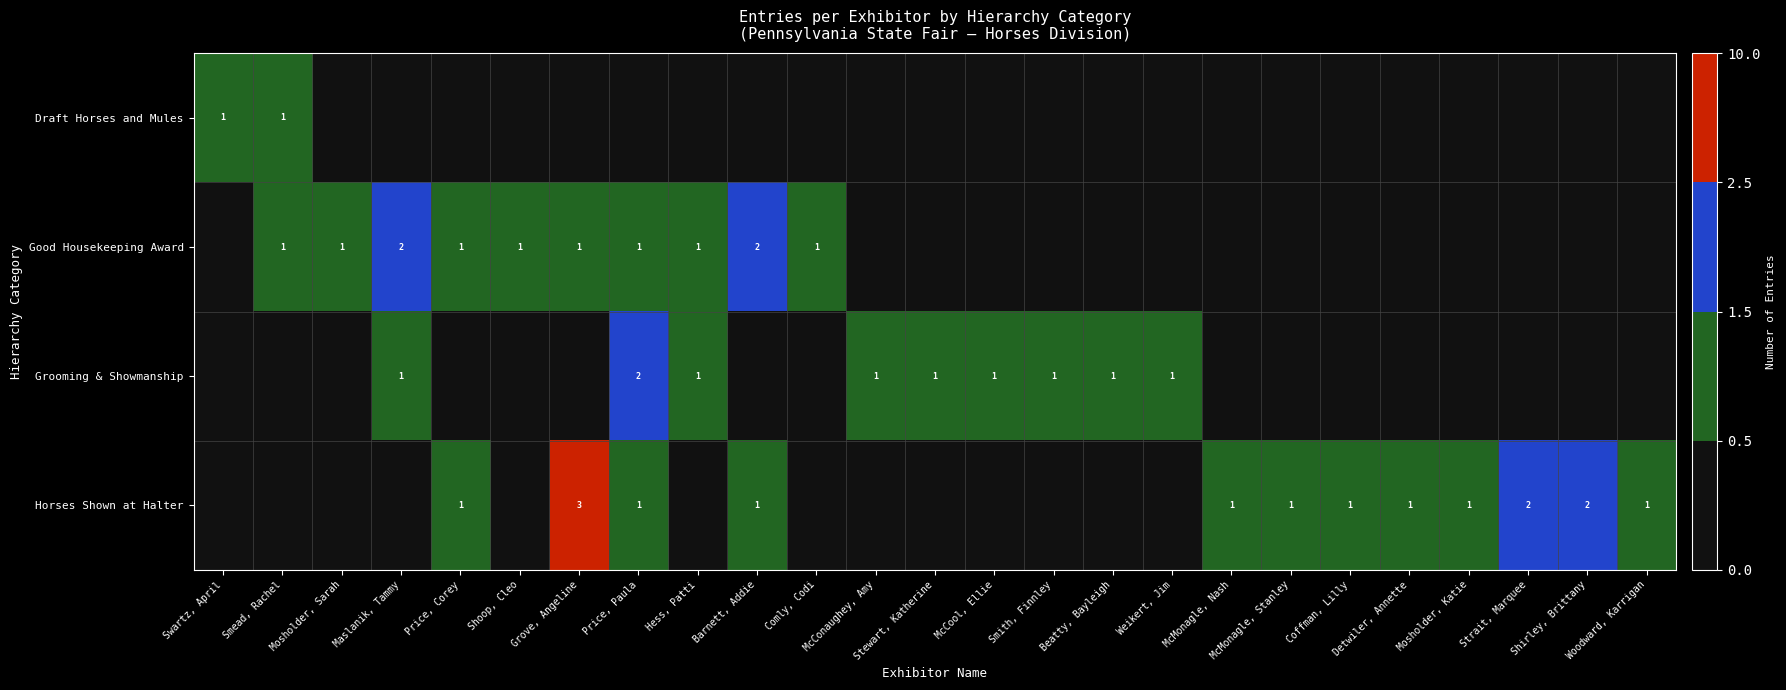

The value of Grooming & Showmanship at Price, Paula is 3. True or false?

False